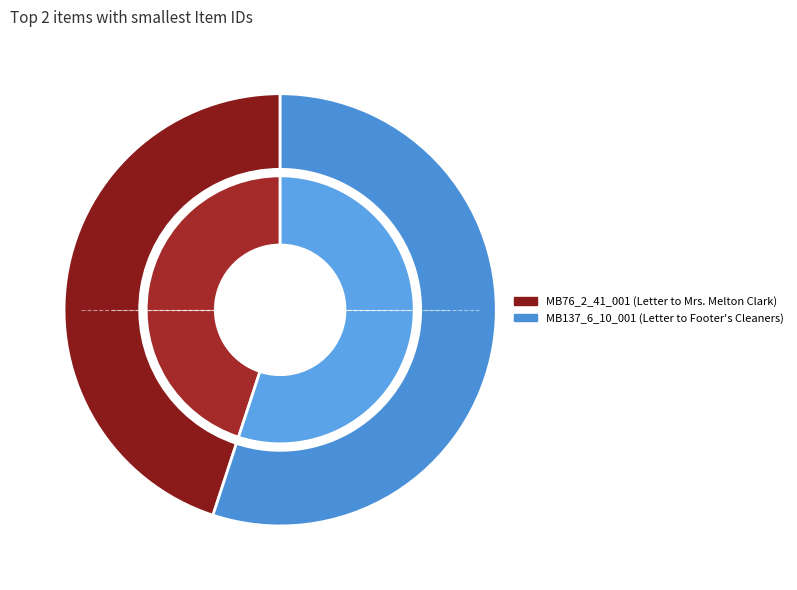

What percentage is the MB137_6_10_001 (Letter to Footer's Cleaners) slice, to the nearest percent?

55%